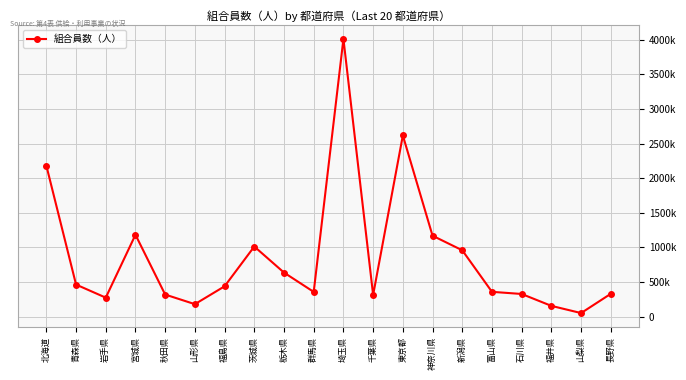

Does the chart have visible grid lines?

Yes